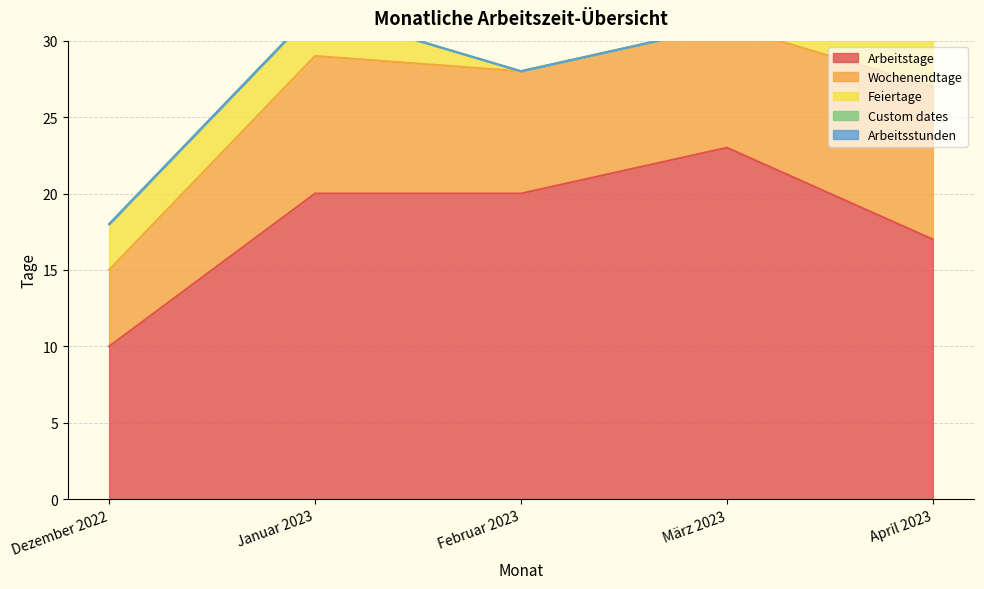

Between März 2023 and April 2023, which is larger?

März 2023